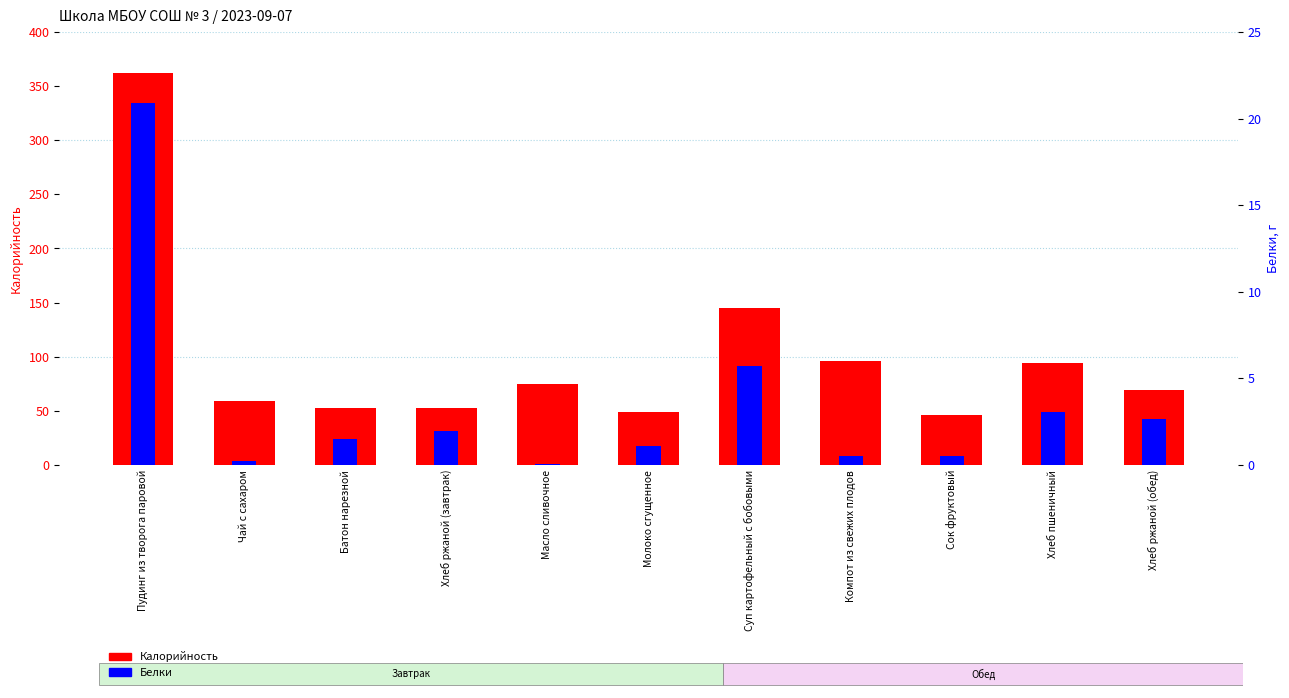

Between Компот из свежих плодов and Хлеб пшеничный, which series saw the biggest shift?

Белки